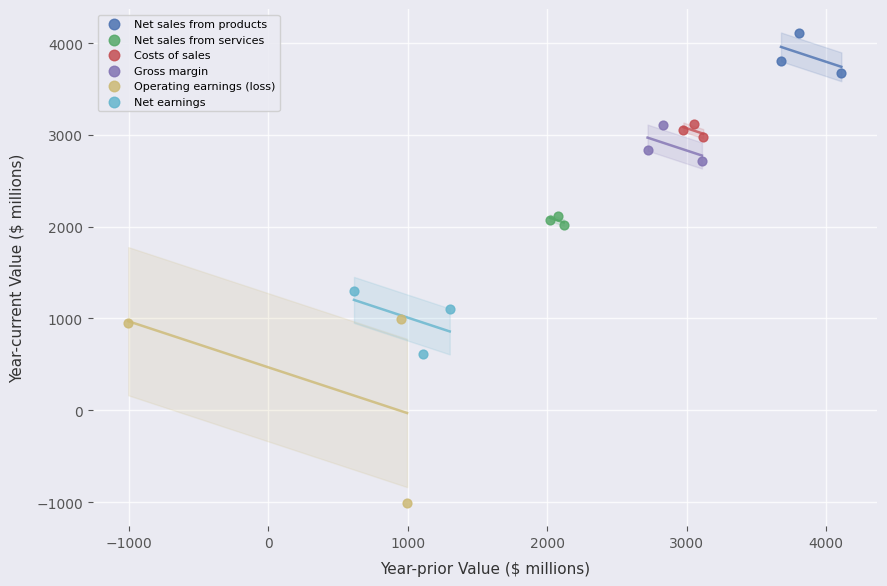

Which series reaches the maximum Y coordinate?

Net sales from products